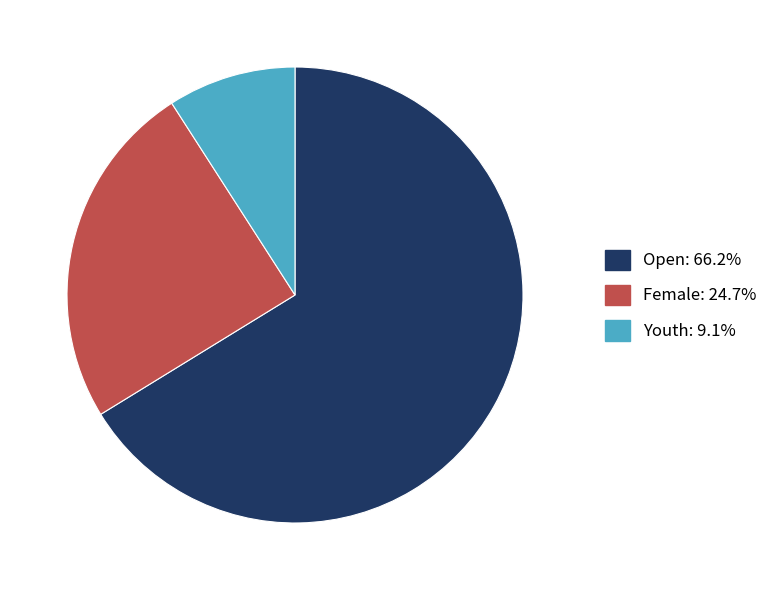

Is the sum of Female: 24.7% and Open: 66.2% greater than half?

Yes